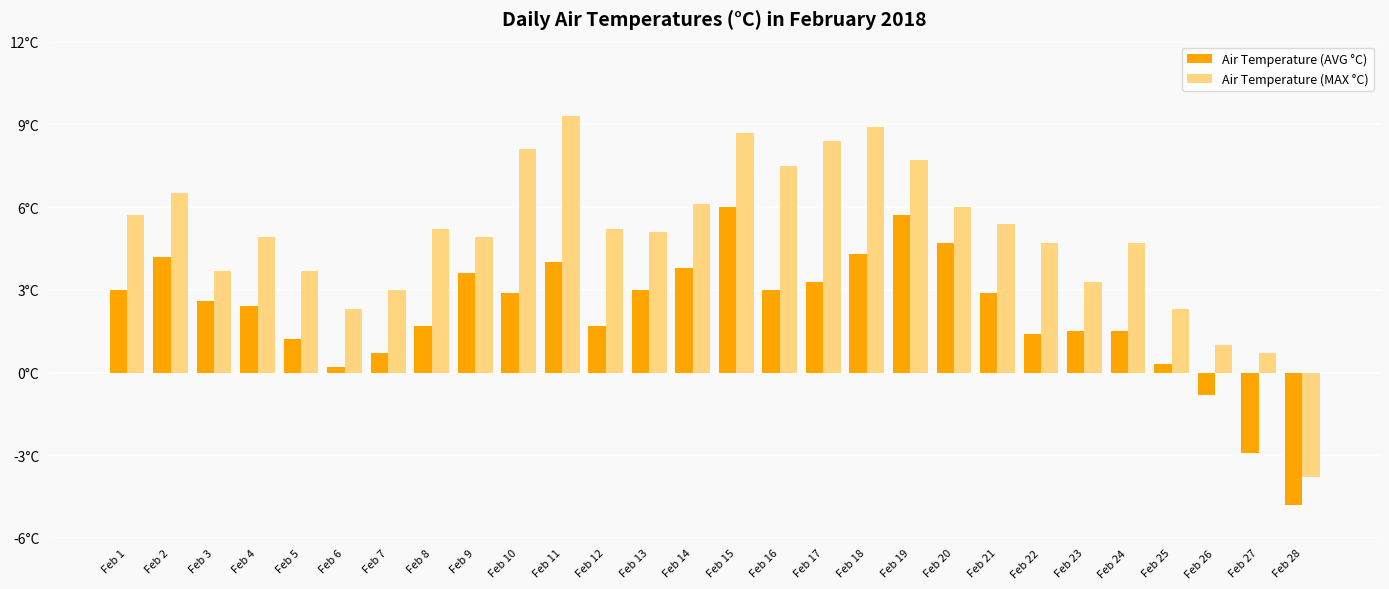

Which label corresponds to the largest value in the chart?

Feb 11